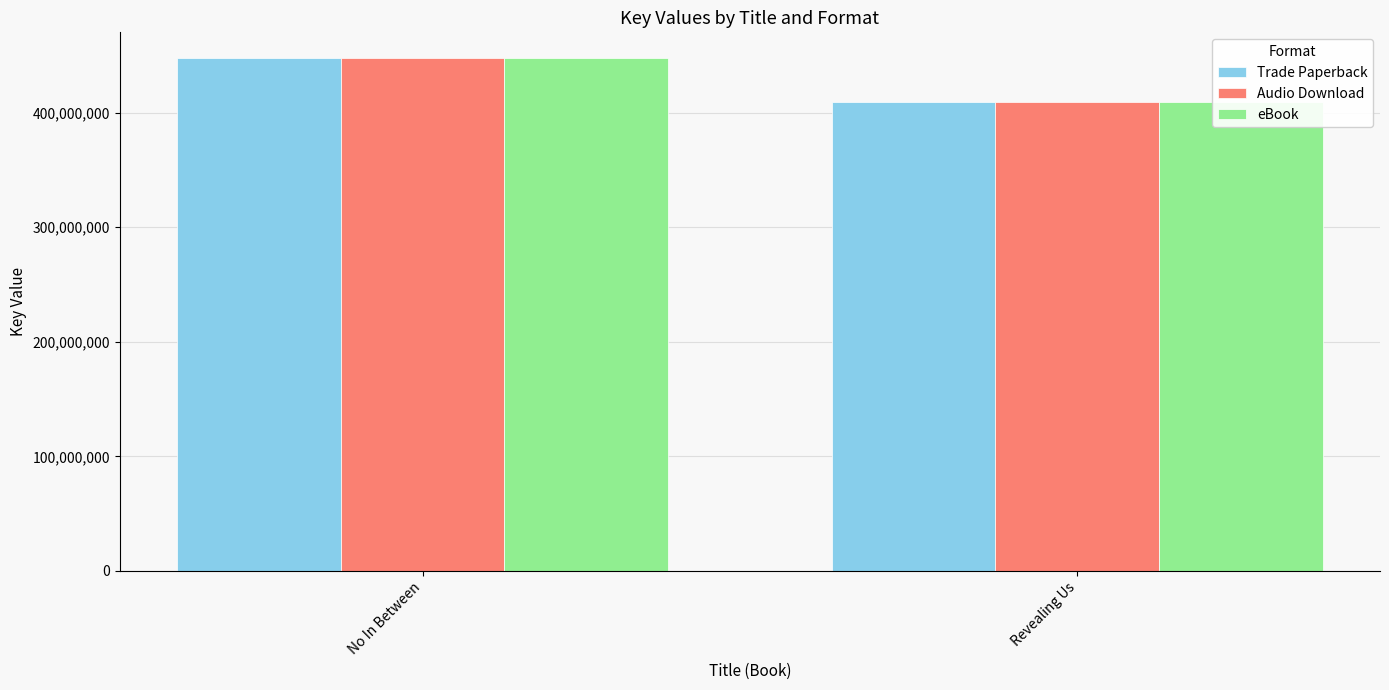

Count the Audio Download values in the range 409545907 to 447775839.

2